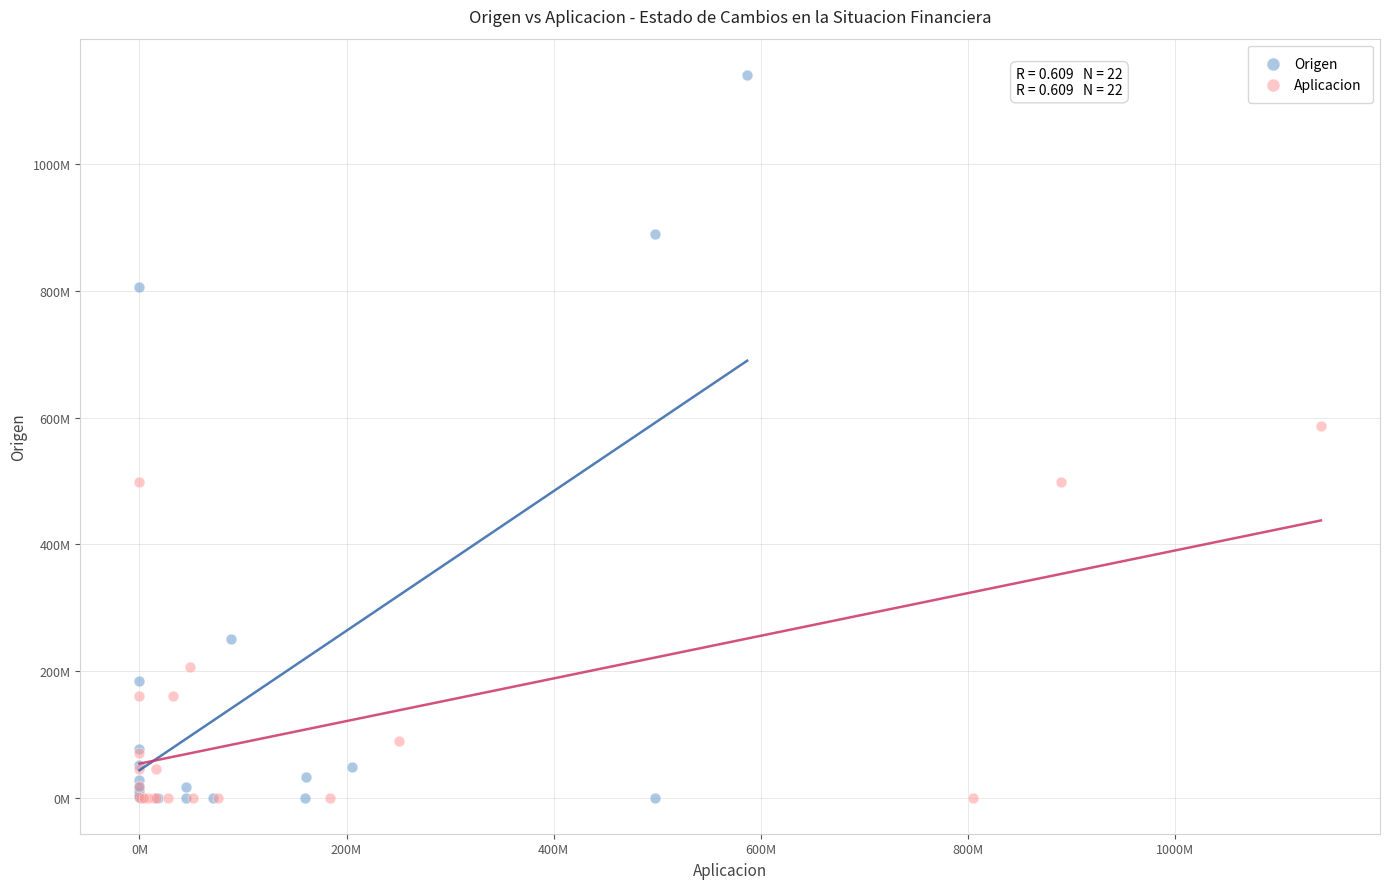

Which series has the largest Y range (max minus min)?

Origen